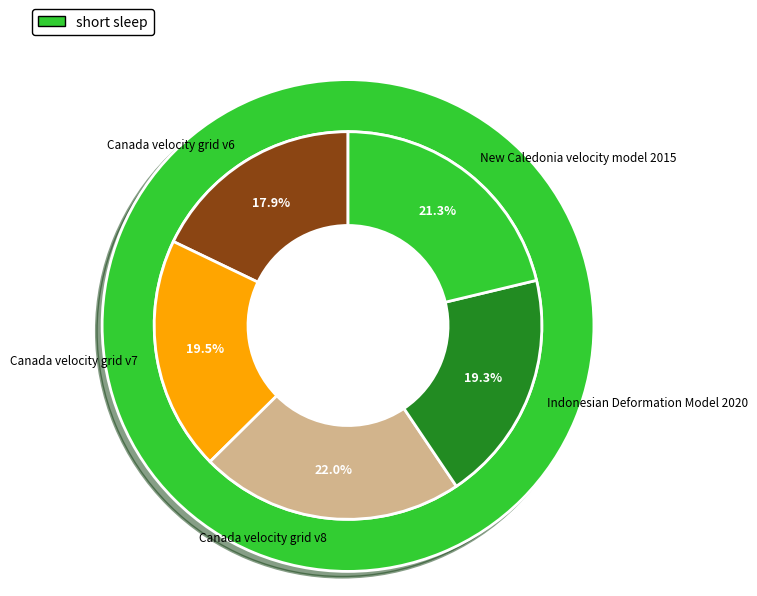

How many segments does this pie chart have?

5